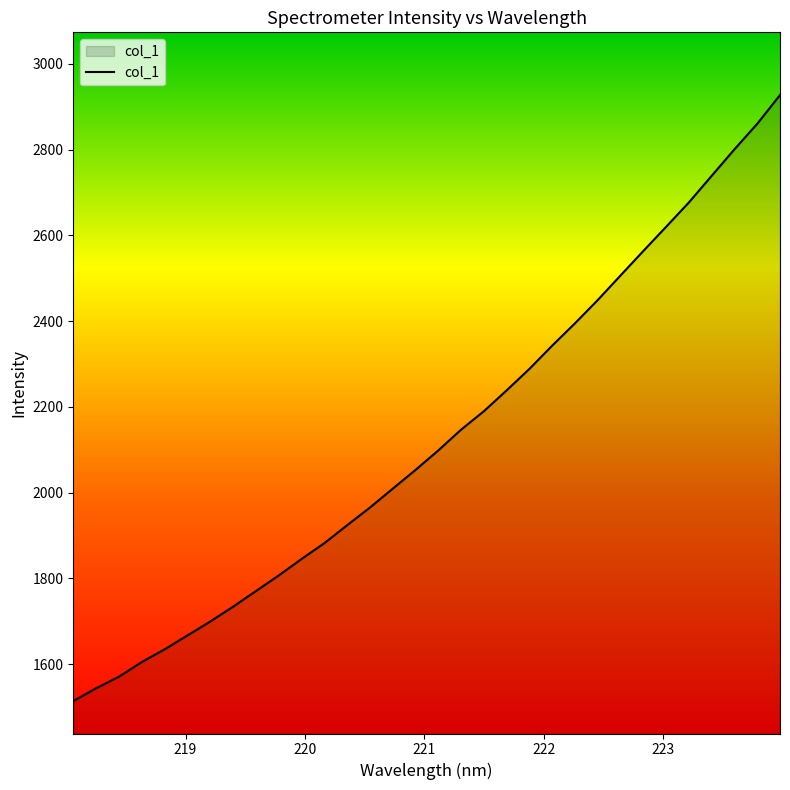

How many lines are shown in the chart?

1